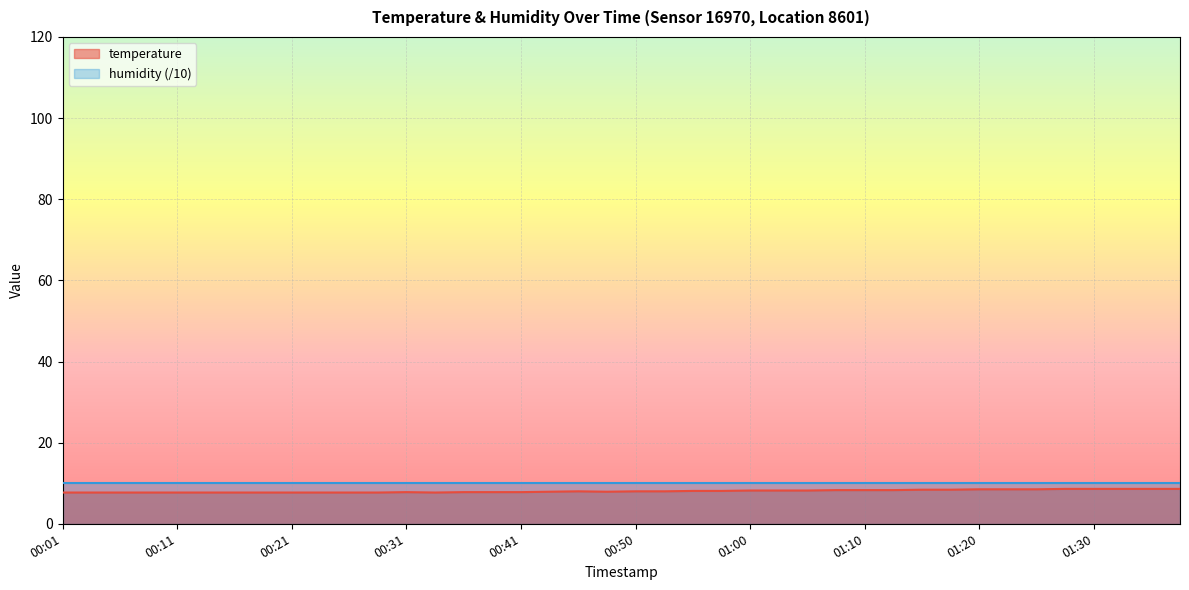

Reading left to right, what are all the values shown in this chart?

00:01=7.7	00:04=7.7	00:06=7.7	00:09=7.7	00:11=7.7	00:14=7.7	00:16=7.7	00:18=7.7	00:21=7.7	00:23=7.7	00:26=7.7	00:28=7.7	00:31=7.8	00:33=7.7	00:36=7.8	00:38=7.8	00:41=7.8	00:43=7.9	00:45=8.0	00:48=7.9	00:50=8.0	00:53=8.0	00:55=8.1	00:58=8.1	01:00=8.2	01:03=8.2	01:05=8.2	01:08=8.3	01:10=8.3	01:13=8.3	01:15=8.4	01:17=8.4	01:20=8.5	01:22=8.5	01:25=8.5	01:27=8.6	01:30=8.6	01:32=8.6	01:35=8.6	01:37=8.6